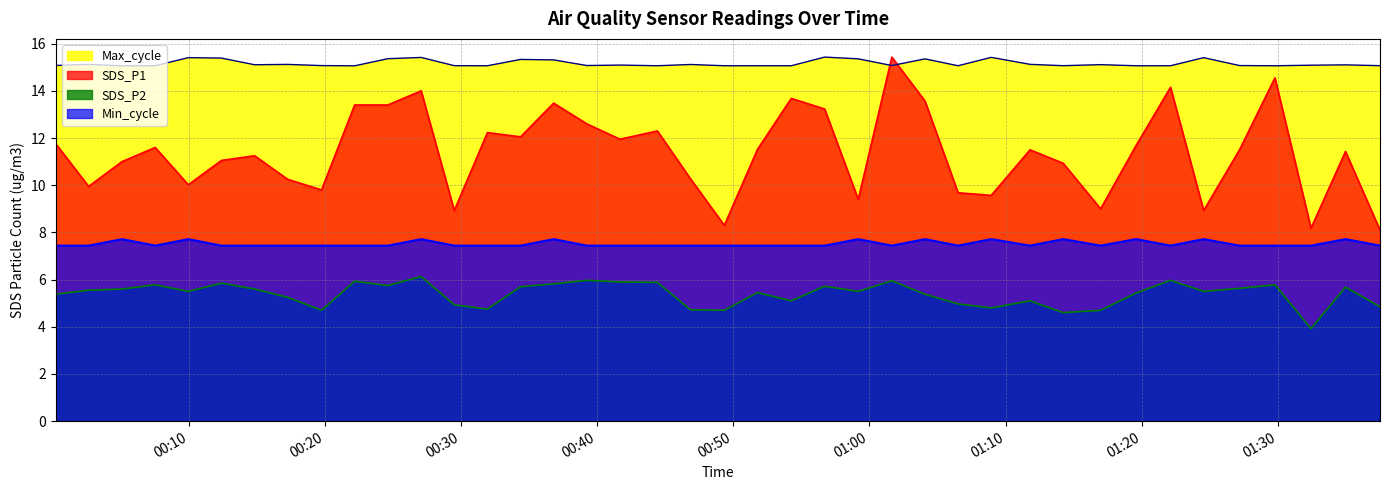

Reading right to left, transcribe all the data shown in this chart.

SDS_P1: 8.1	11.4	8.2	14.6	11.5	8.9	14.2	11.7	9.0	10.9	11.5	9.6	9.7	13.6	15.4	9.4	13.2	13.7	11.5	8.3	10.3	12.3	11.9	12.6	13.5	12.1	12.2	8.9	14.0	13.4	13.4	9.8	10.2	11.2	11.1	10.0	11.6	11.0	9.9	11.8
SDS_P2: 4.8	5.7	3.9	5.8	5.6	5.5	6.0	5.4	4.7	4.6	5.1	4.8	5.0	5.4	6.0	5.5	5.7	5.1	5.5	4.7	4.7	5.9	5.9	6.0	5.8	5.7	4.8	4.9	6.1	5.8	5.9	4.7	5.2	5.6	5.8	5.5	5.8	5.6	5.5	5.4
Min_cycle: 7.4	7.7	7.4	7.4	7.4	7.7	7.4	7.7	7.4	7.7	7.4	7.7	7.4	7.7	7.4	7.7	7.4	7.4	7.4	7.4	7.4	7.4	7.4	7.4	7.7	7.4	7.4	7.4	7.7	7.4	7.4	7.4	7.4	7.4	7.4	7.7	7.4	7.7	7.4	7.4
Max_cycle: 15.1	15.1	15.1	15.1	15.1	15.4	15.1	15.1	15.1	15.1	15.1	15.4	15.1	15.4	15.1	15.4	15.4	15.1	15.1	15.1	15.1	15.1	15.1	15.1	15.3	15.3	15.1	15.1	15.4	15.4	15.1	15.1	15.1	15.1	15.4	15.4	15.1	15.1	15.1	15.1